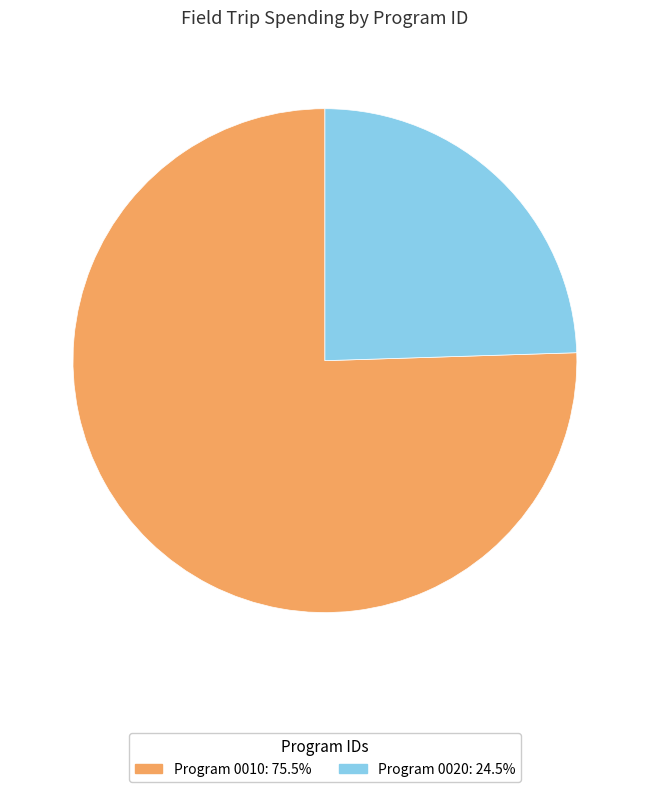

How many slices are in this pie chart?

2